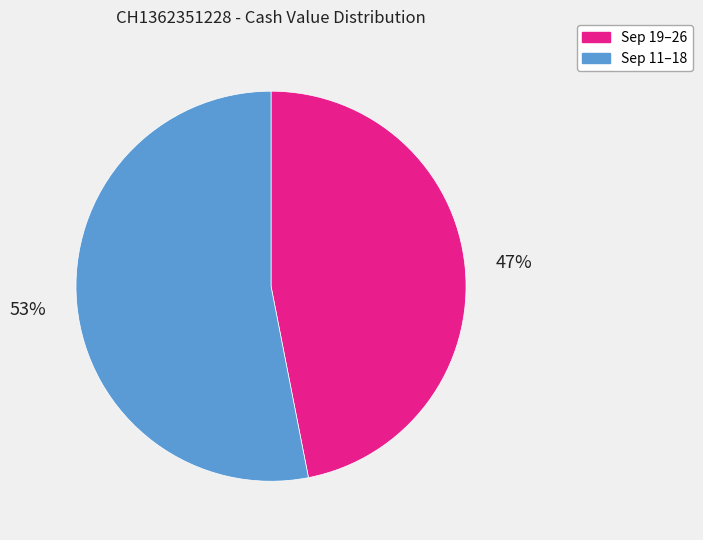

To the nearest percent, what is the average slice percentage?

50%